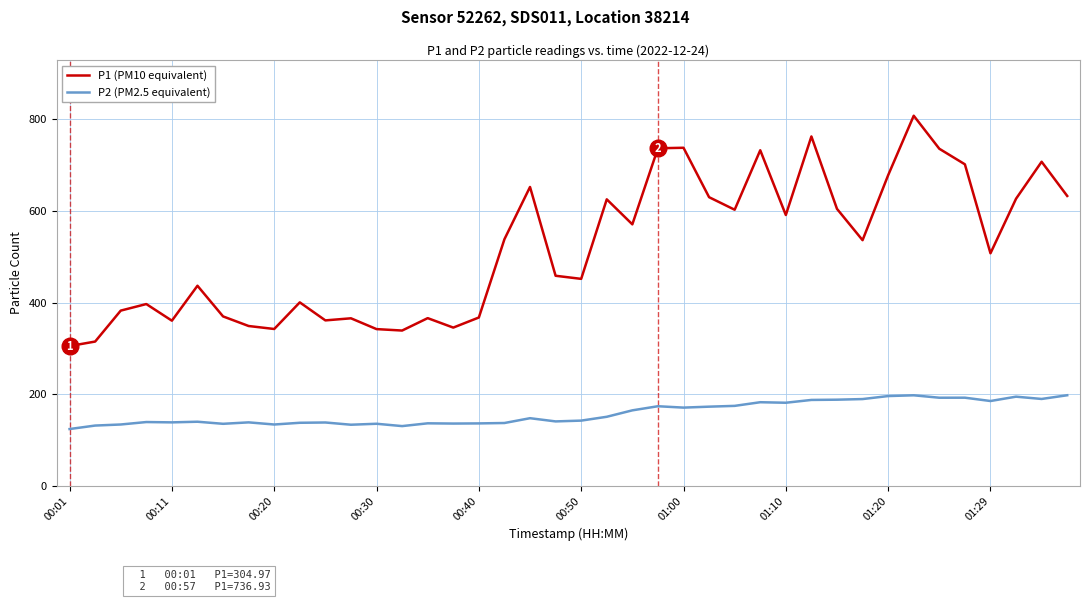

List the series in order of their peak value, highest first.

P1 (PM10 equivalent), P2 (PM2.5 equivalent)